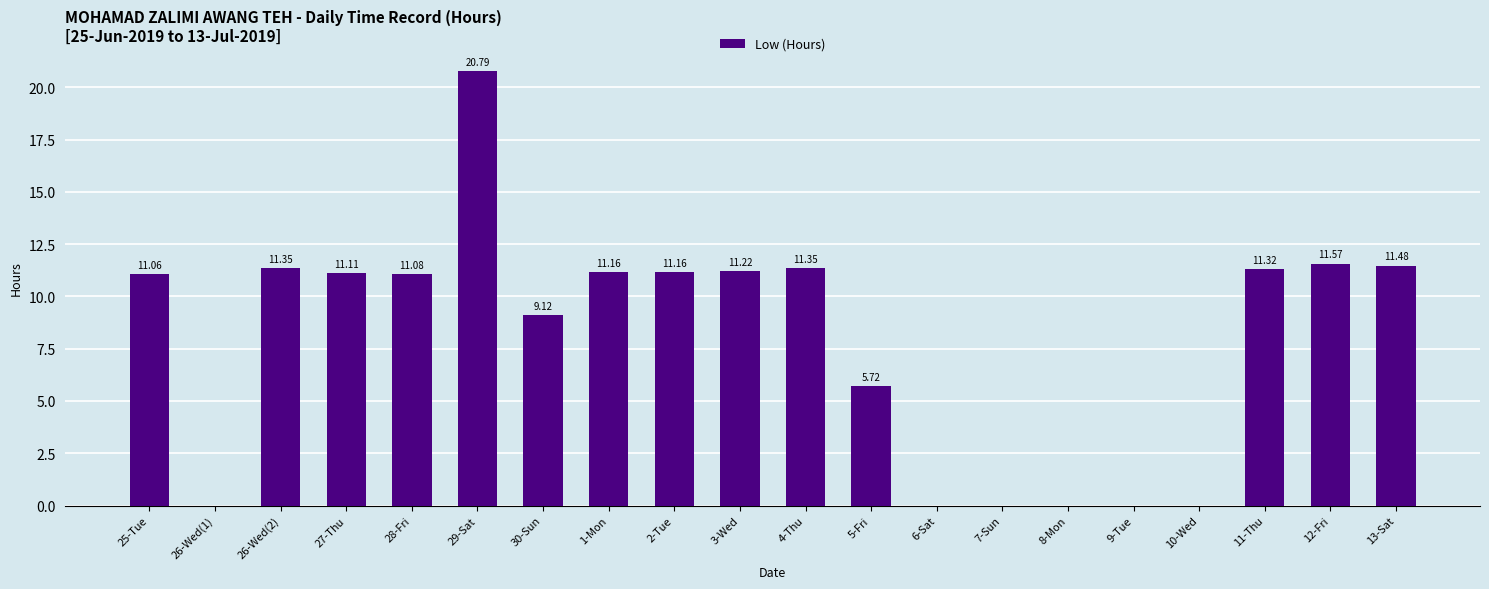

The value at 3-Wed is 17.4. True or false?

False